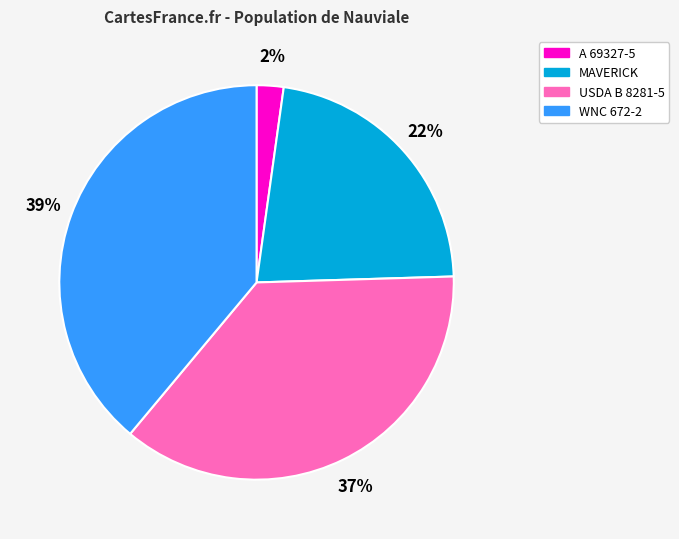

Which slice is the smallest?

A 69327-5